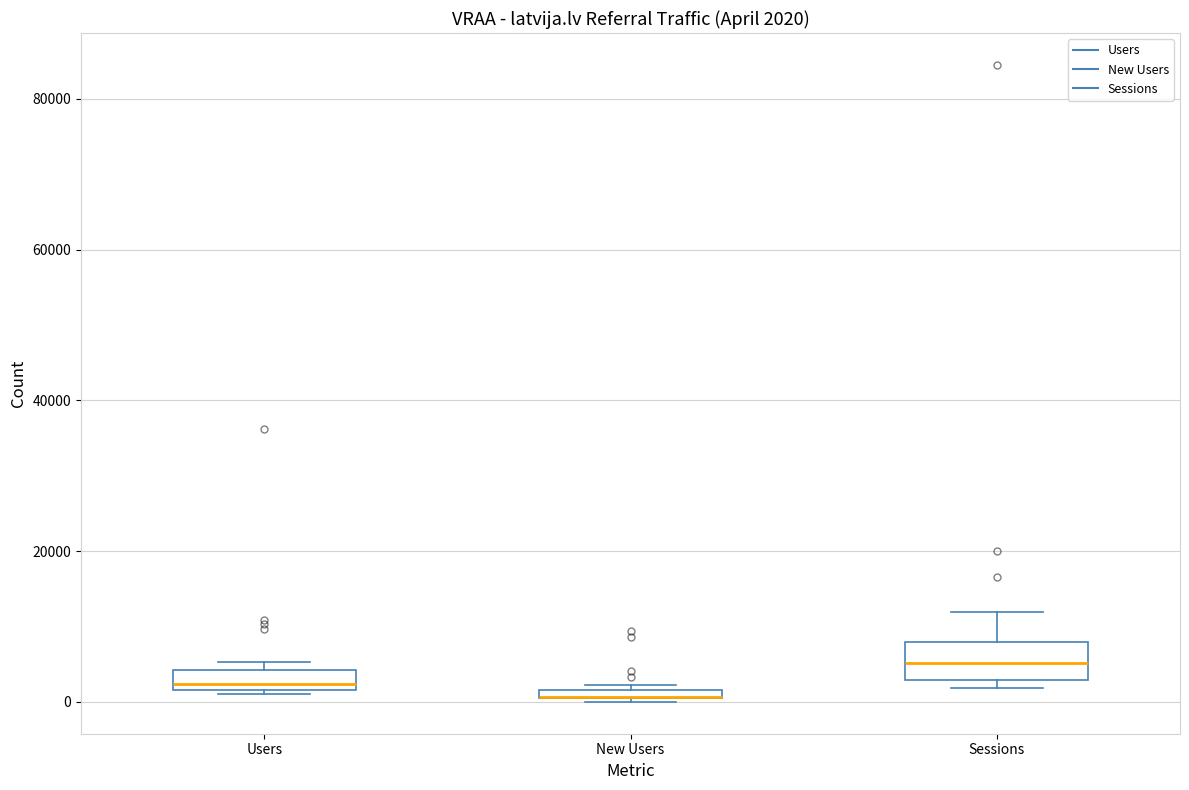

Comparing the boxes themselves (not the whiskers), which one is the tallest?

Sessions